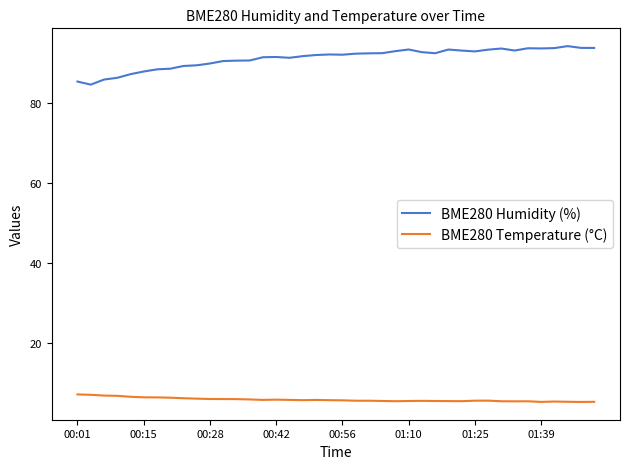

True or false: BME280 Temperature (°C) and BME280 Humidity (%) cross at least once.

False